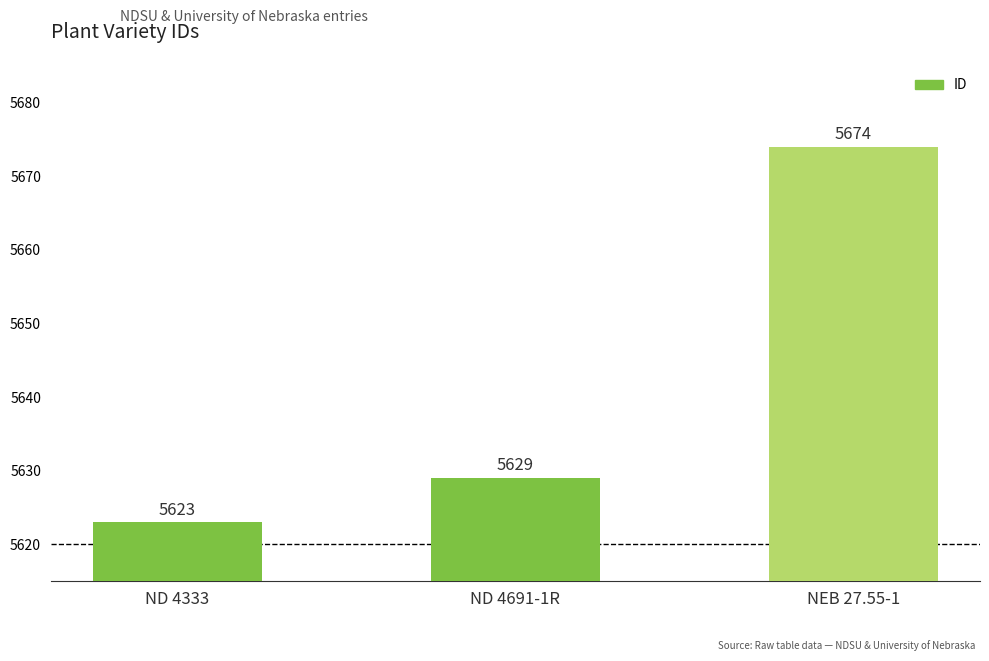

What value does the data have at NEB 27.55-1?

5674